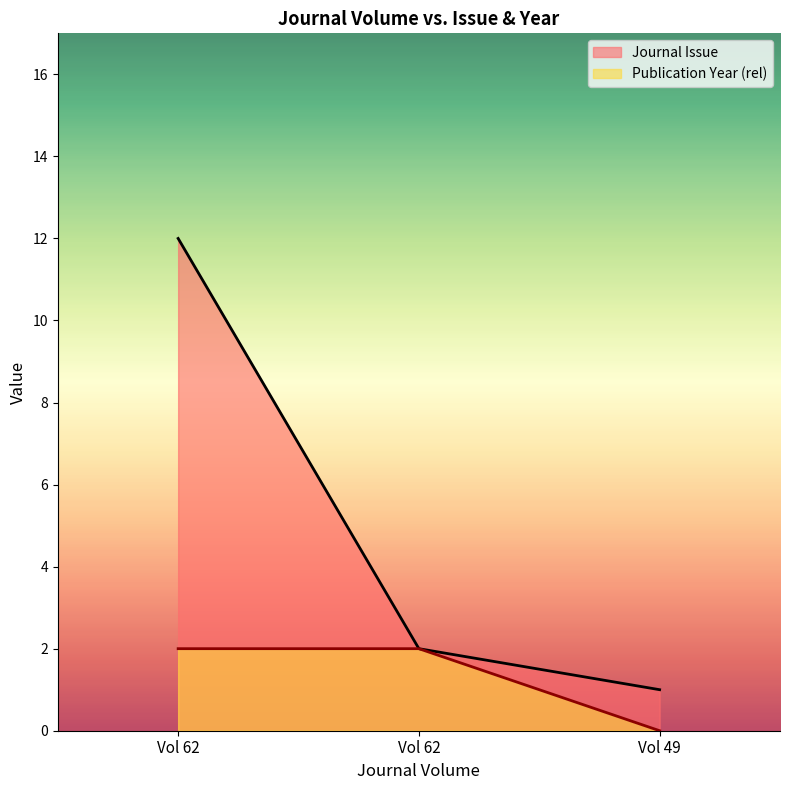

List the series in order of their overall mean, highest first.

Journal Issue, Publication Year (rel)